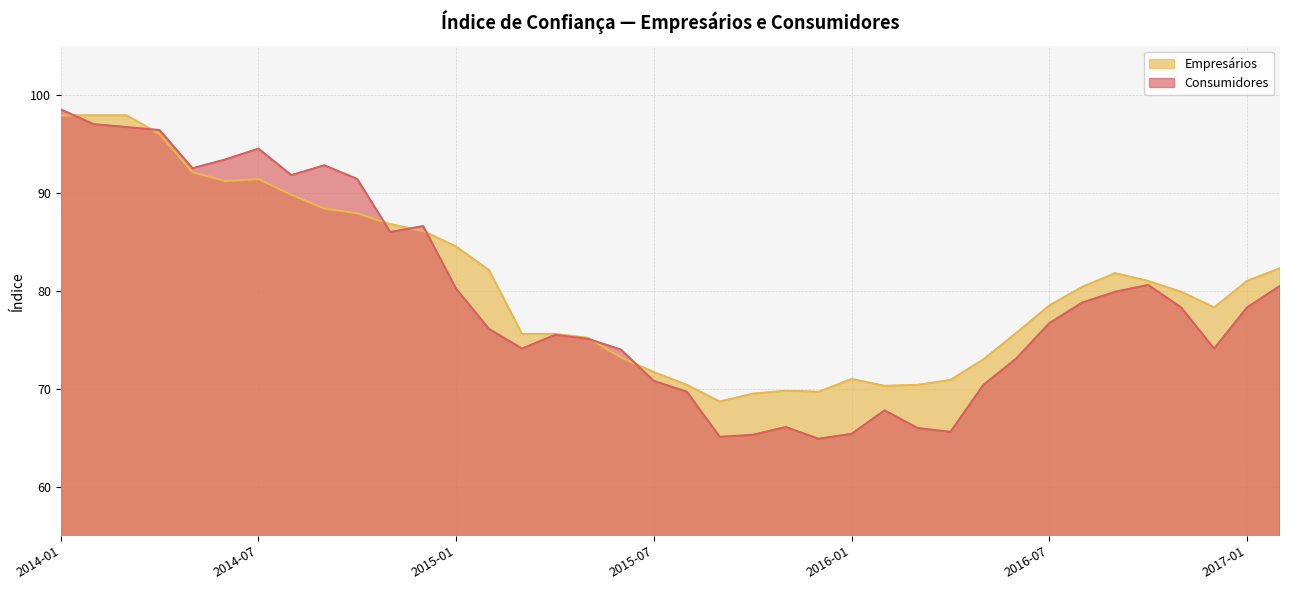

What is the spread (max minus min) of values at 2014-06?

2.2